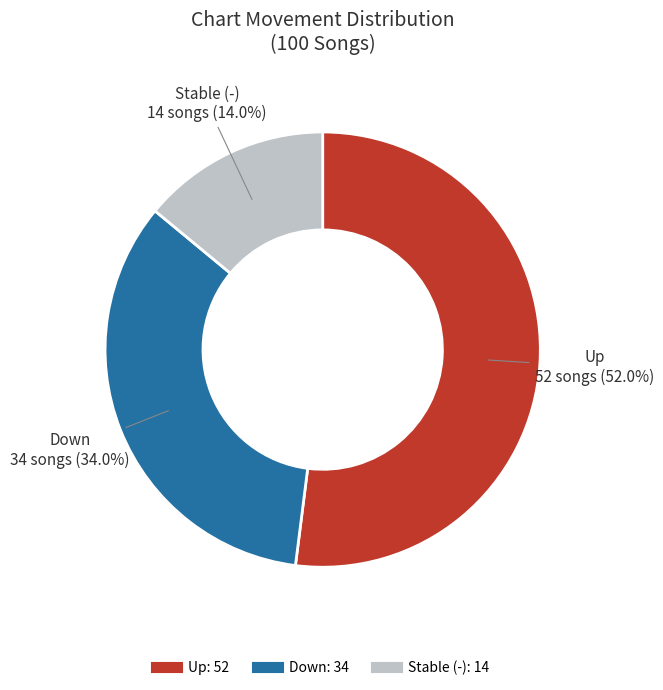

Does any single category account for the majority?

Yes